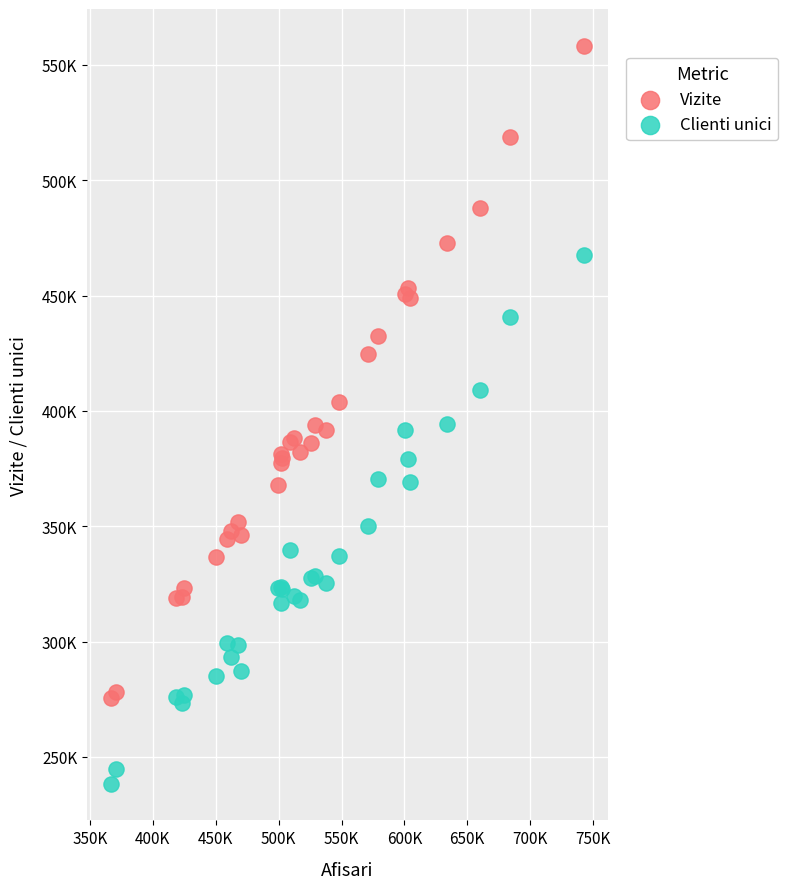

Which series contains the highest Y value?

Vizite